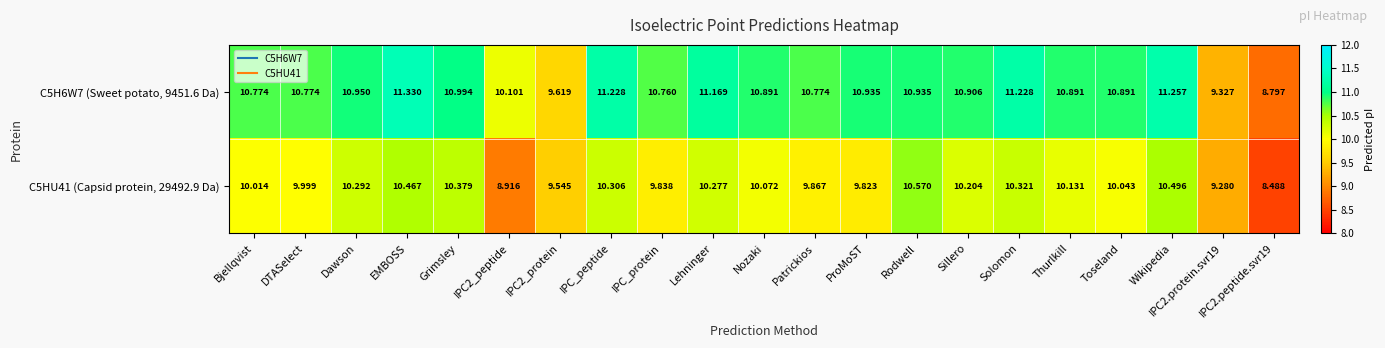

Which series has the largest total across all categories?

C5H6W7 (Sweet potato, 9451.6 Da)